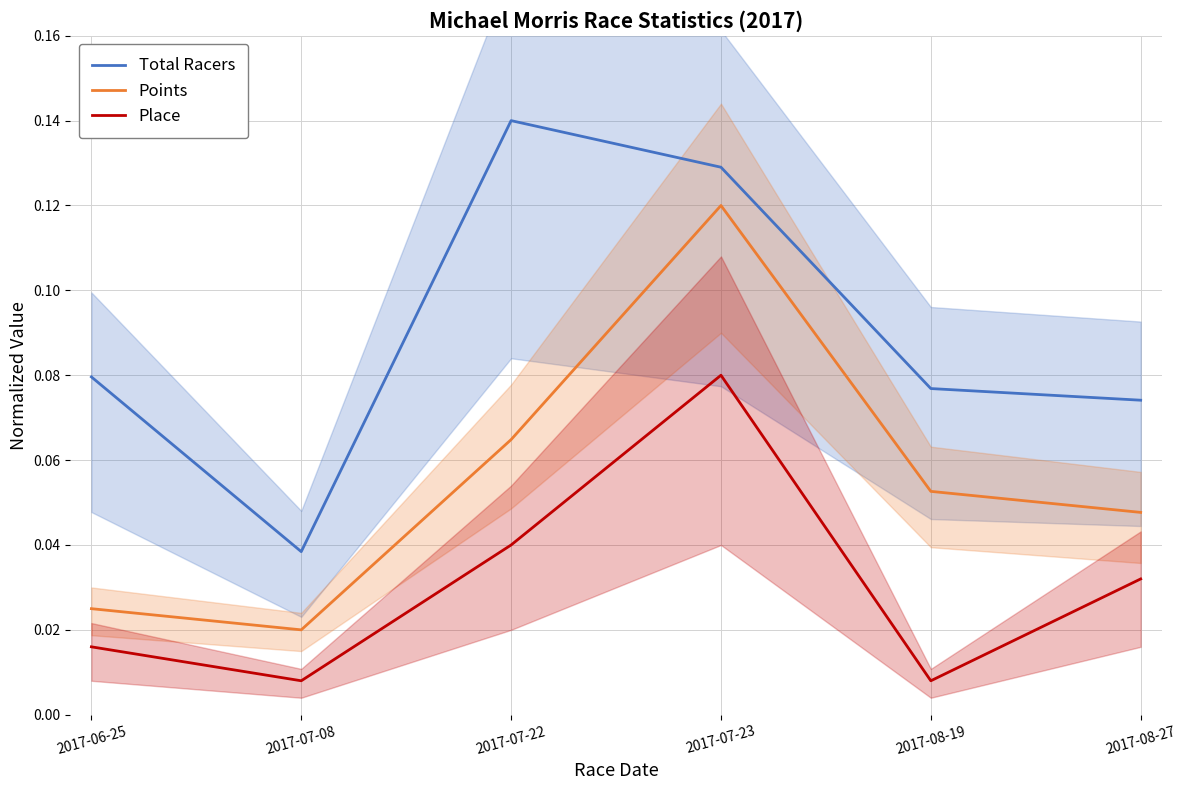

The Place series shows 0.0 at 2017-08-27. True or false?

False